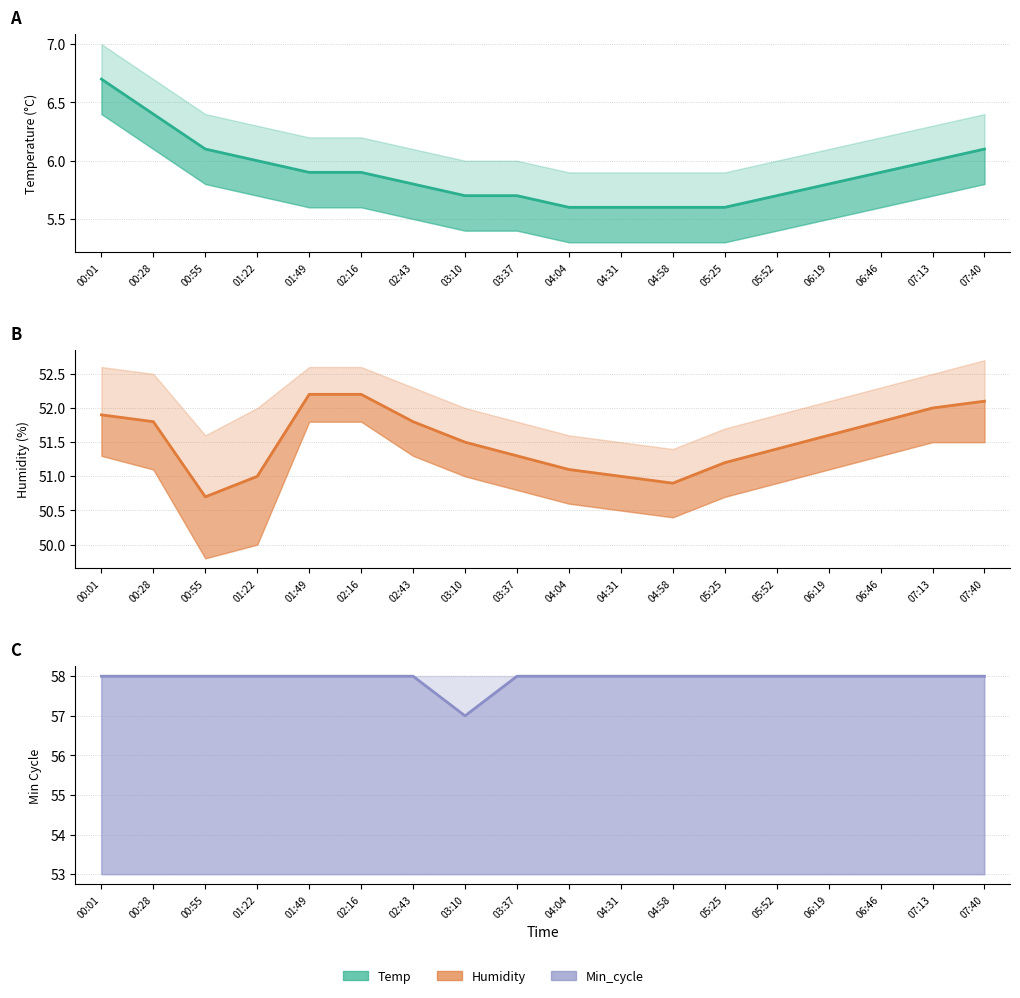

True or false: Humidity and Min_cycle intersect in this chart.

False